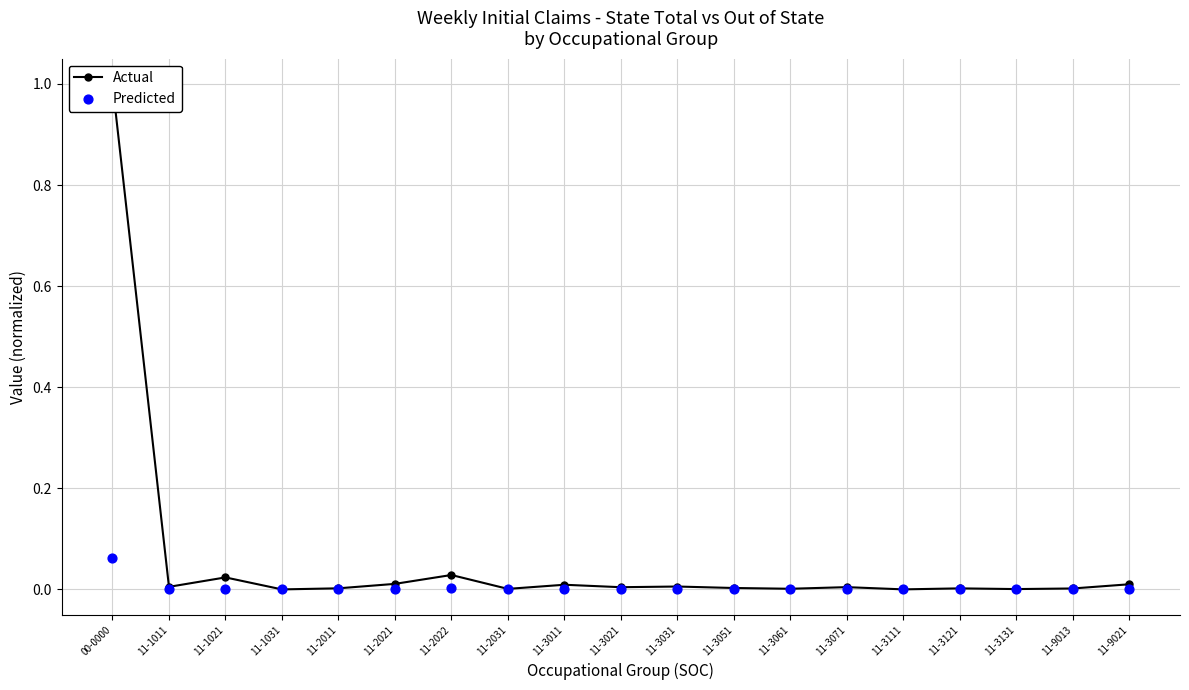

Which series reaches the maximum Y coordinate?

Actual